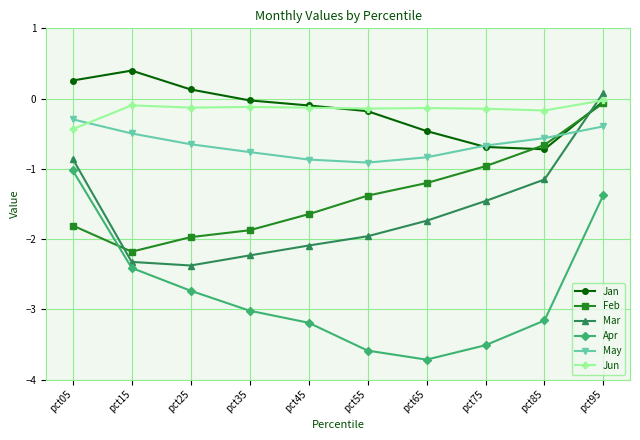

Between pct05 and pct35, which series saw the biggest shift?

Apr